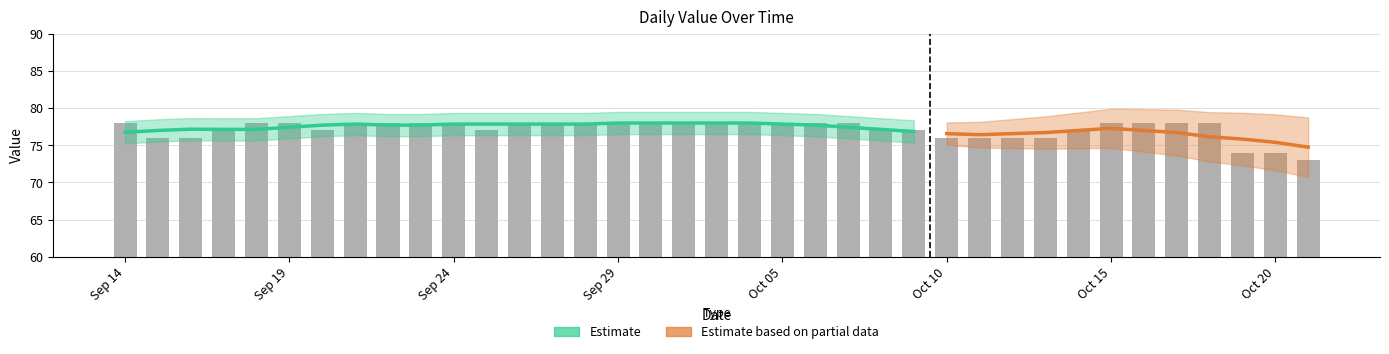

What is the approximate value at 32?

78